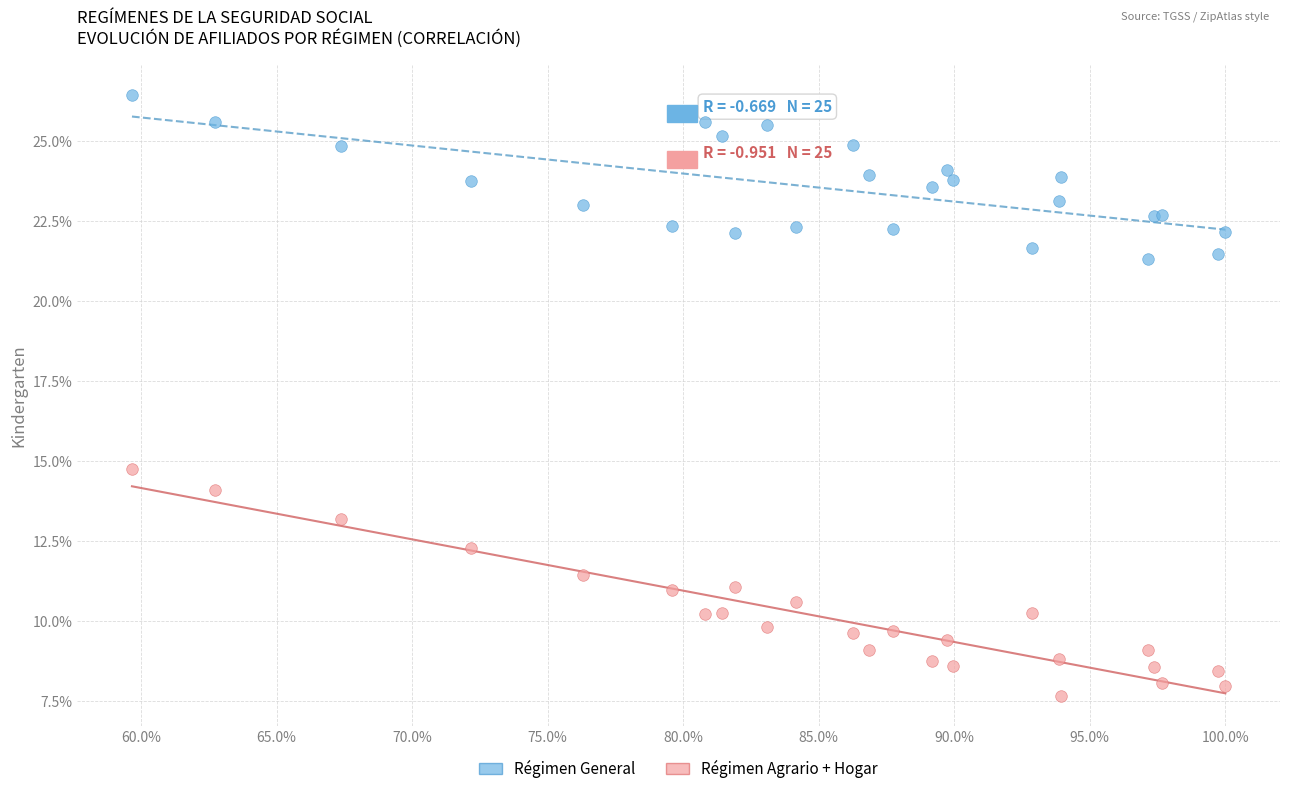

Across all series, what Y value is closest to 17?

14.7